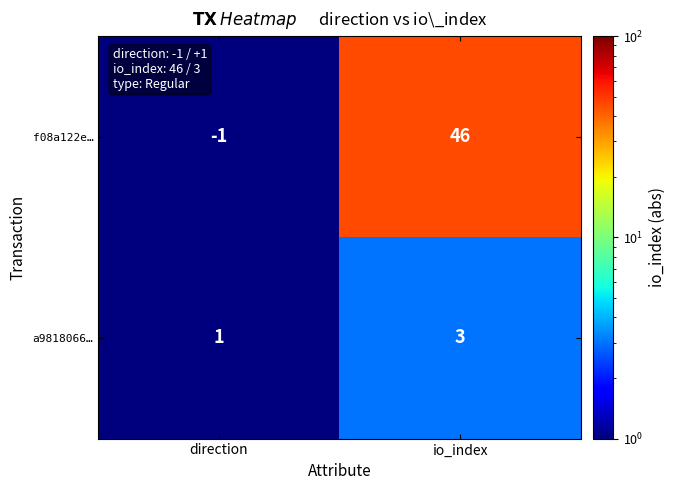

At which label does a9818066… reach its minimum?

direction